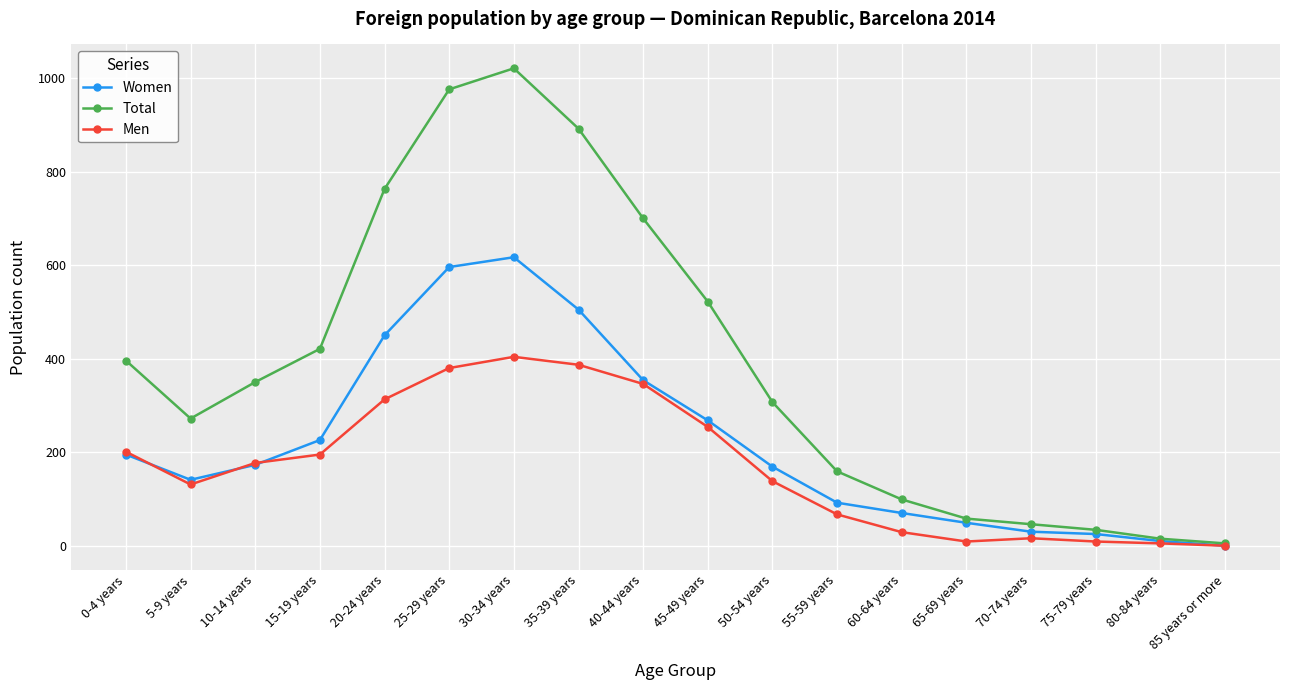

Count the number of data series in this chart.

3